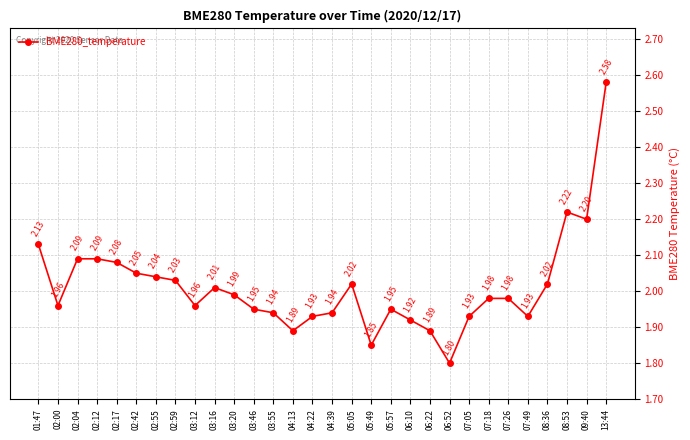

The value at 05:49 is 3.3. True or false?

False